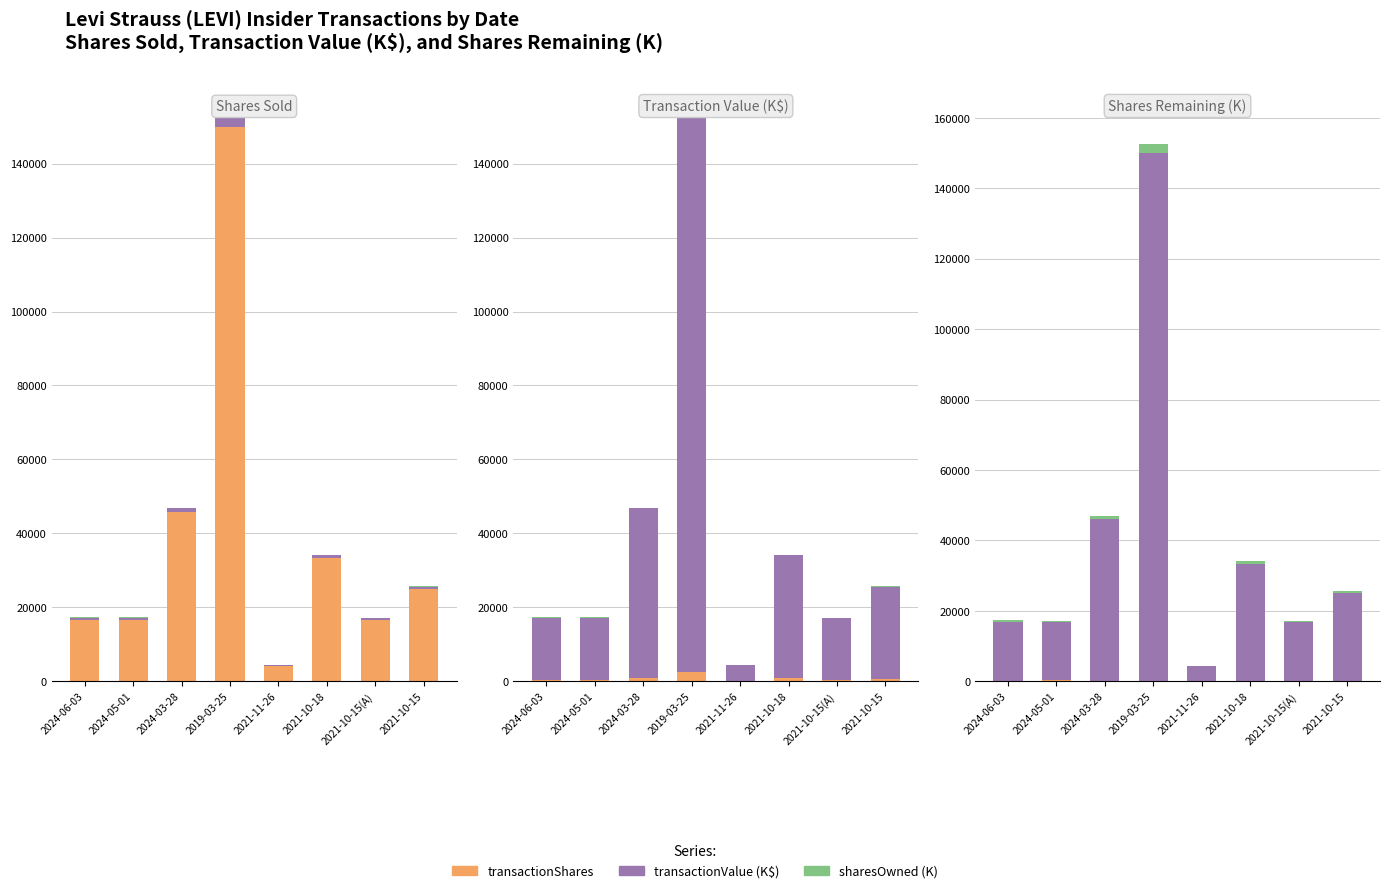

At which category is the sum across all series the highest?

2019-03-25